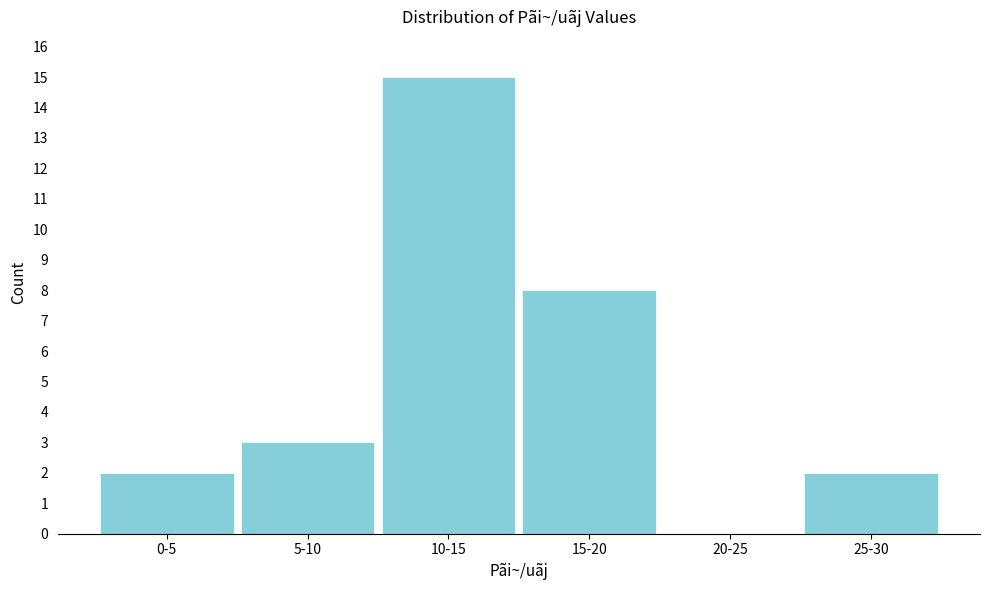

Reading left to right, what are all the values shown in this chart?

0-5=2	5-10=3	10-15=15	15-20=8	20-25=0	25-30=2